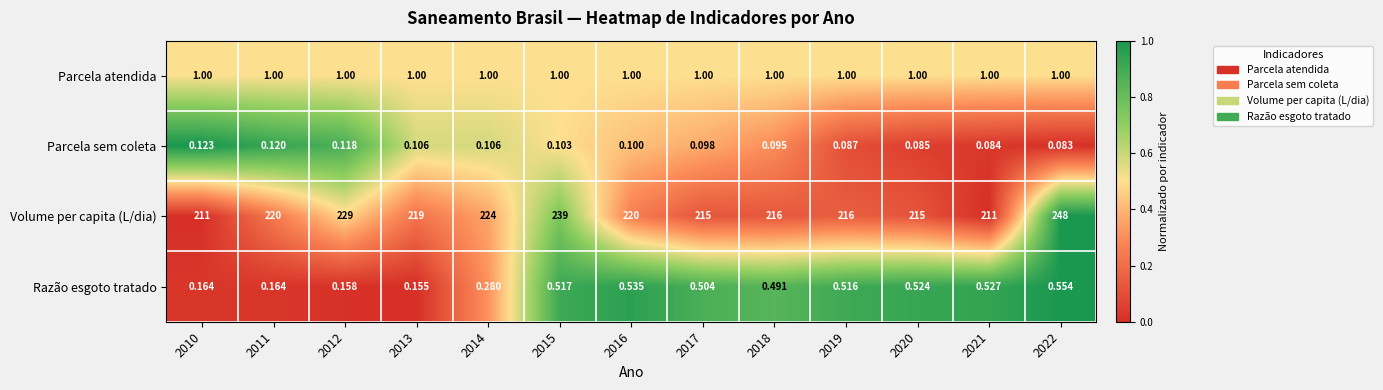

At which category is the sum across all series the highest?

2022